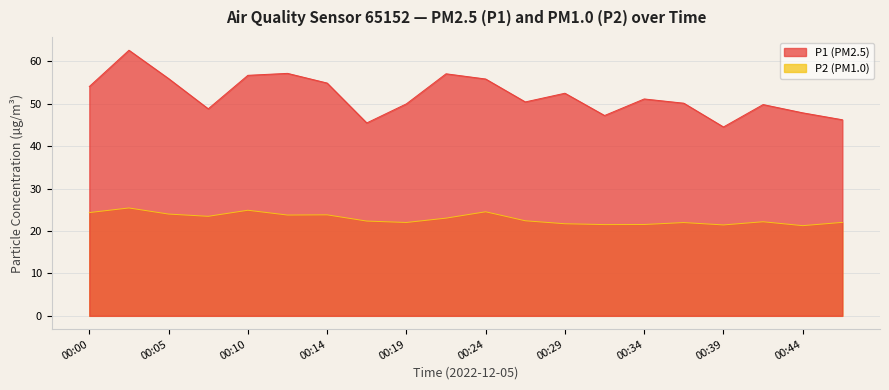

What is the greatest value displayed?

62.6